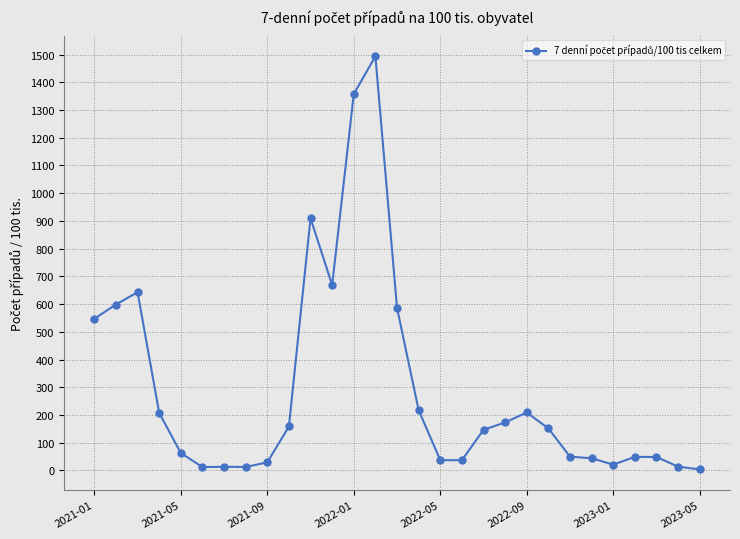

What is the sum of all values?

8501.5